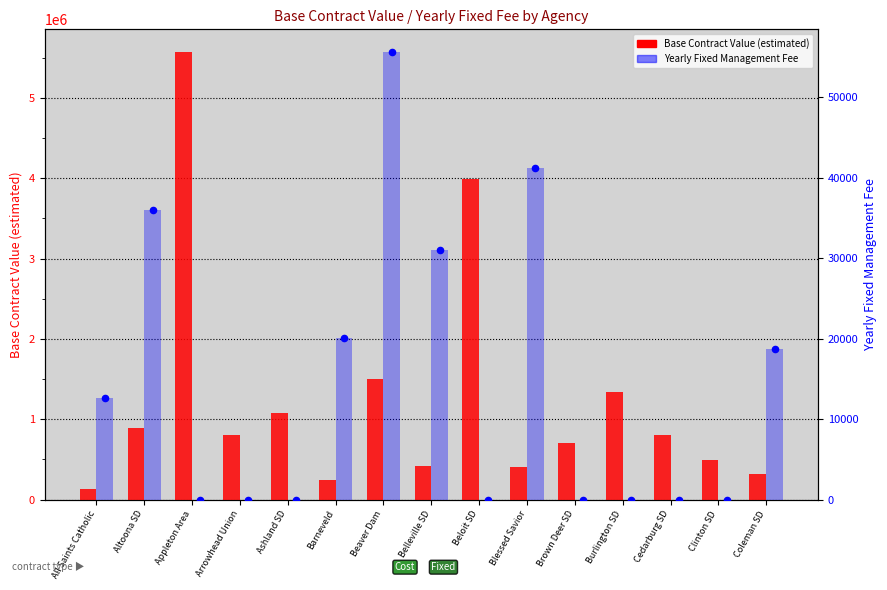

What are all the series names shown in the legend?

Base Contract Value (estimated), Yearly Fixed Management Fee